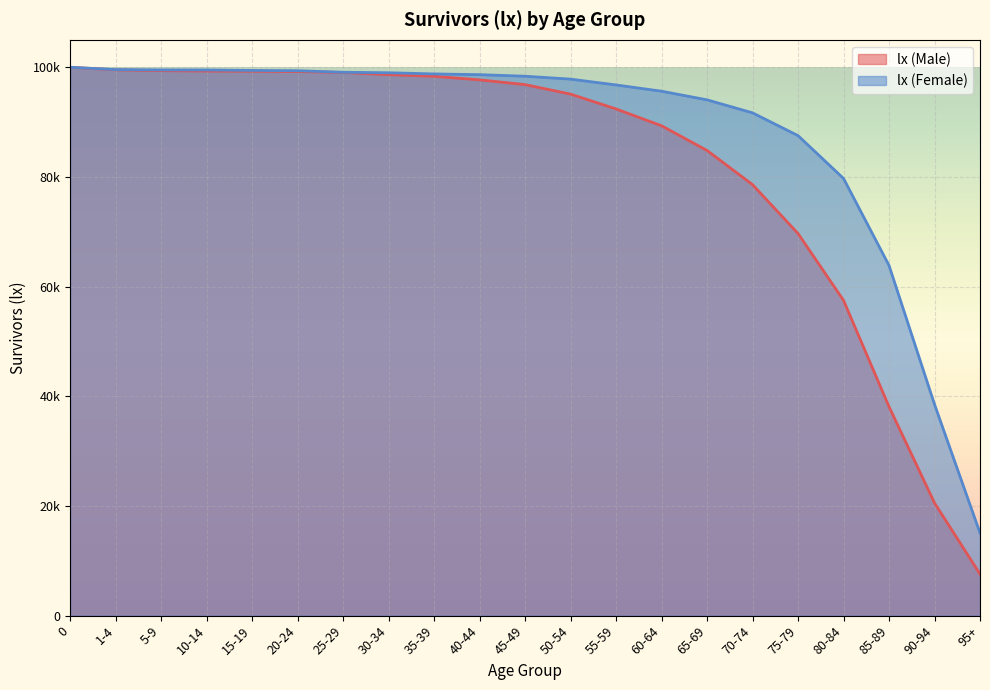

Between 95+ and 30-34, which is larger?

30-34